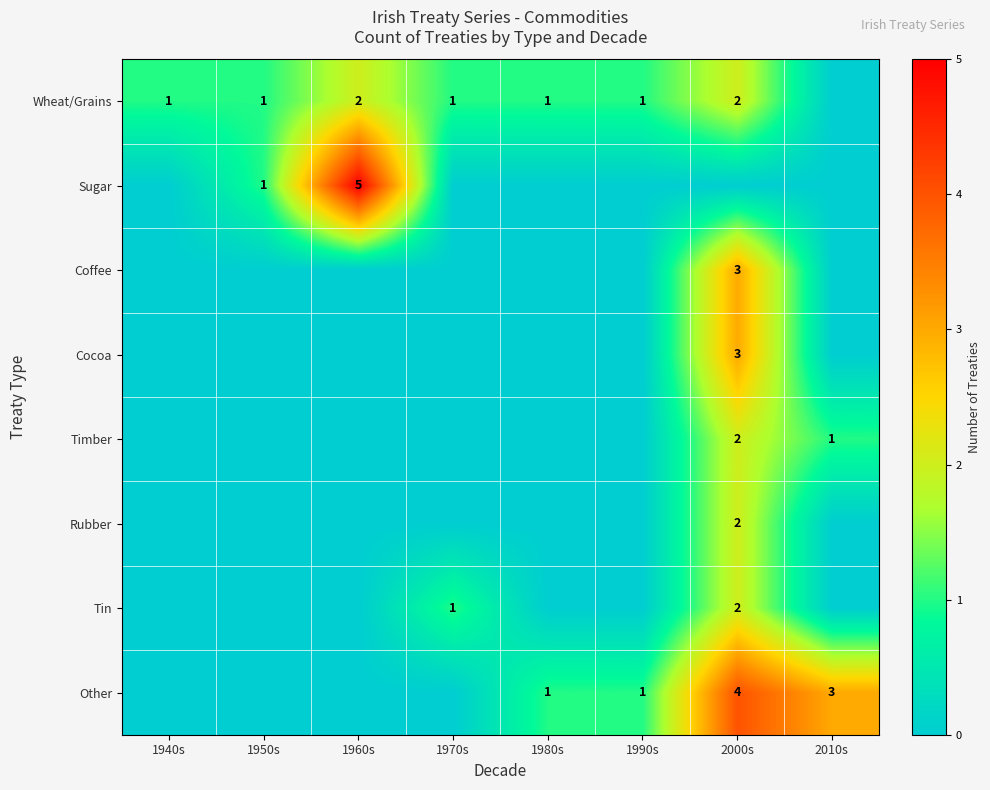

The value of Tin at 2000s is 0. True or false?

False